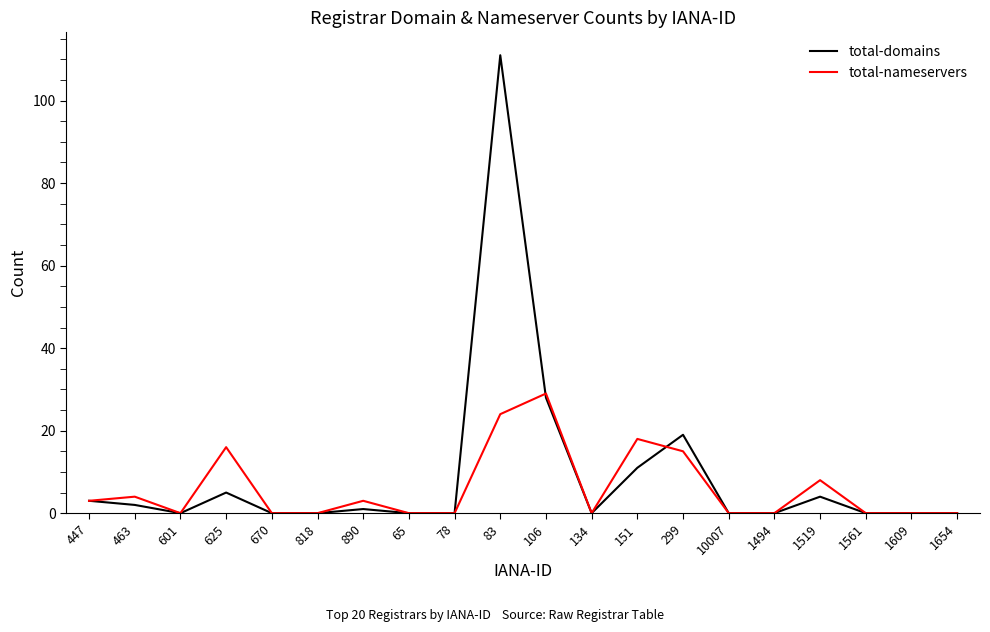

What is the highest value of the total-domains series?

111